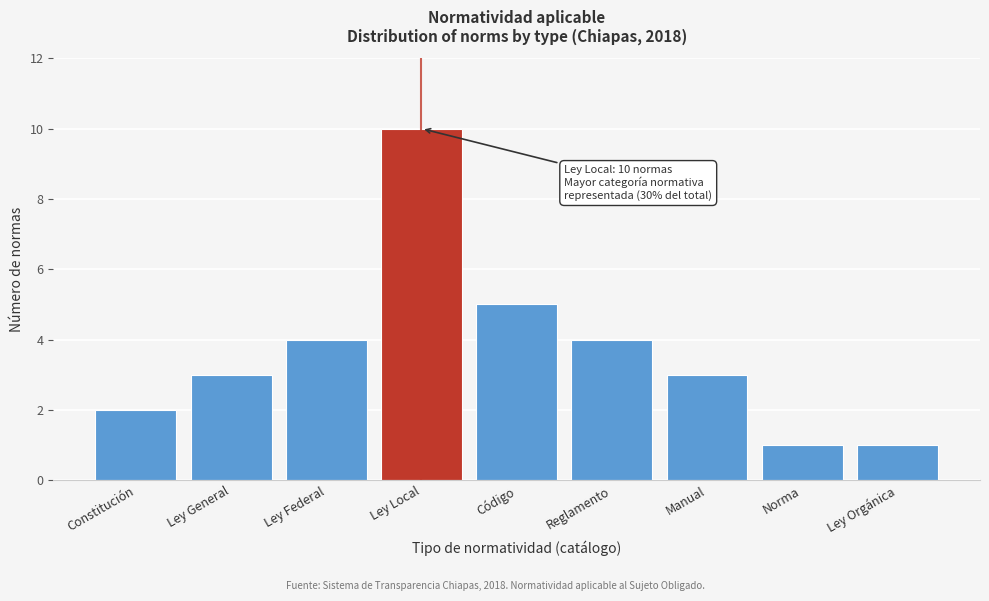

Reading right to left, what are all the values shown in this chart?

1	1	3	4	5	10	4	3	2